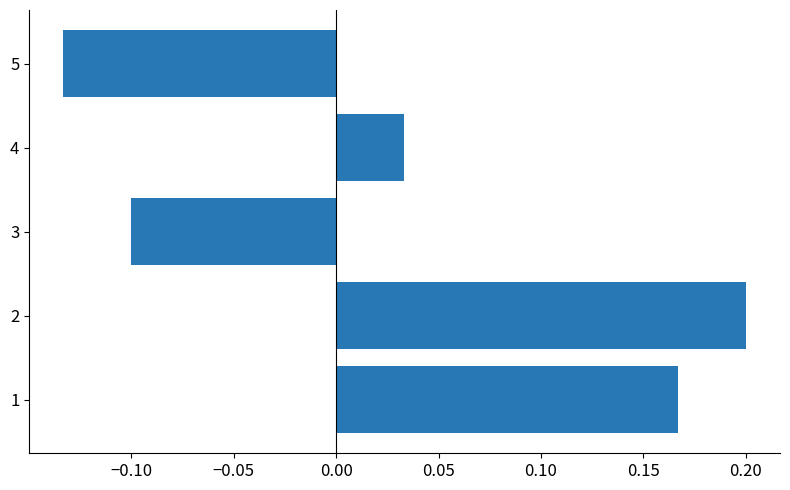

Between 4 and 5, which is larger?

4